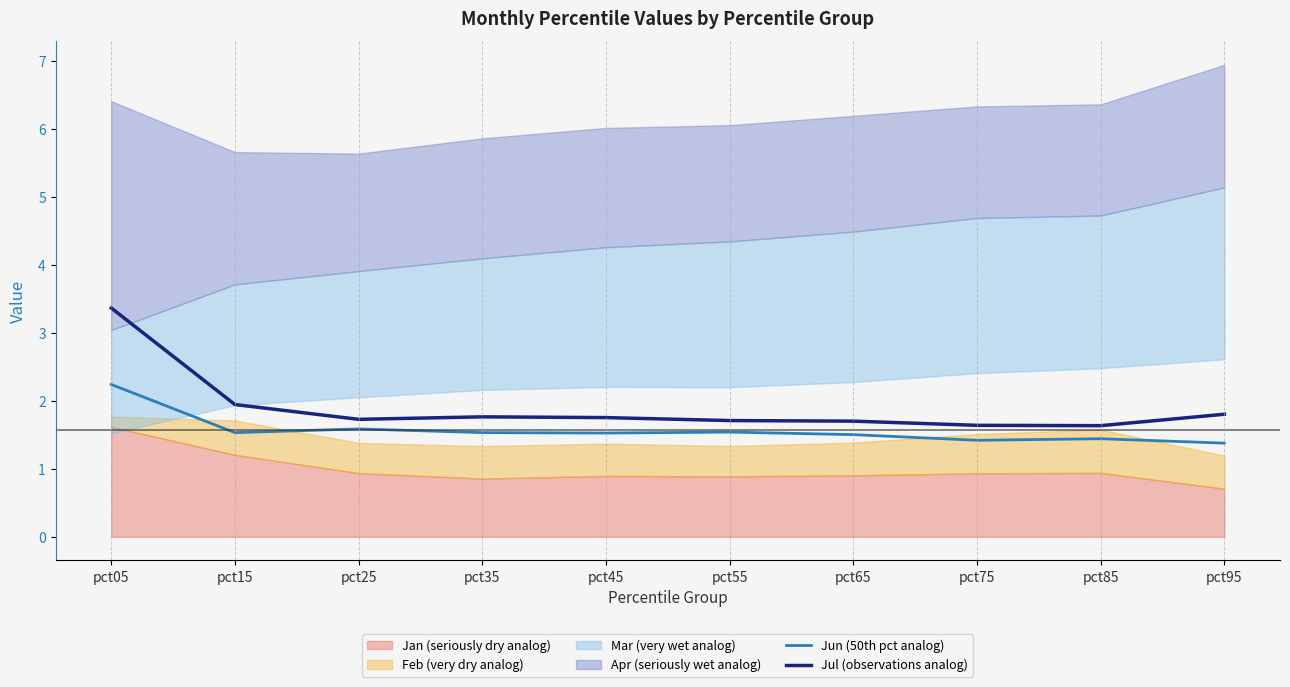

What is the highest value of the Jul (observations analog) series?

3.4